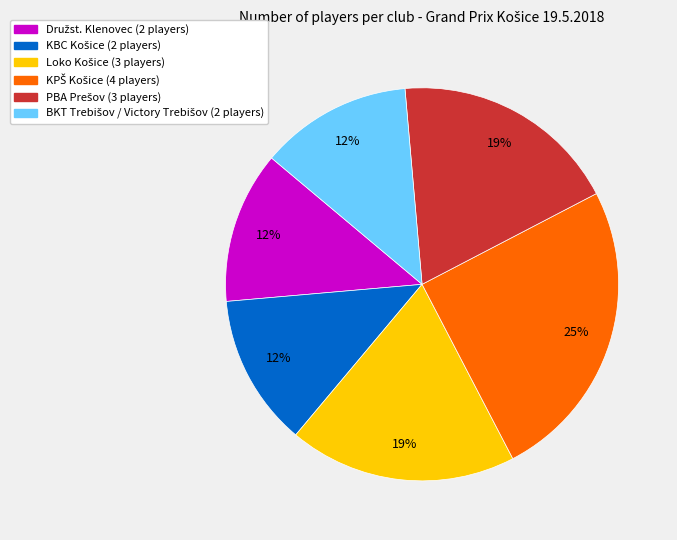

To the nearest percent, what is the average slice percentage?

17%